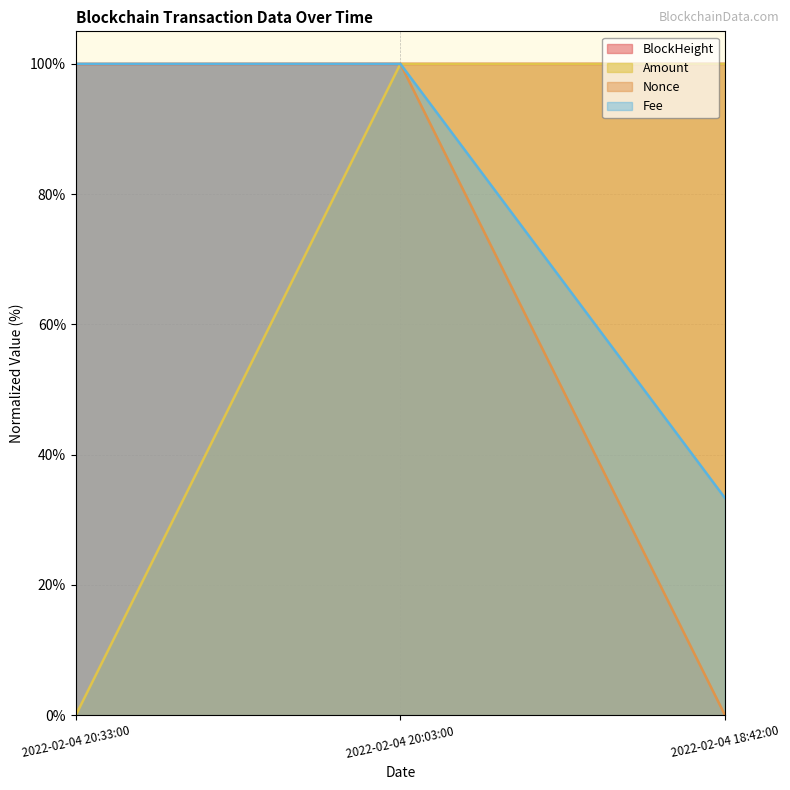

Between 2022-02-04 20:03:00 and 2022-02-04 18:42:00, which series saw the biggest shift?

Amount